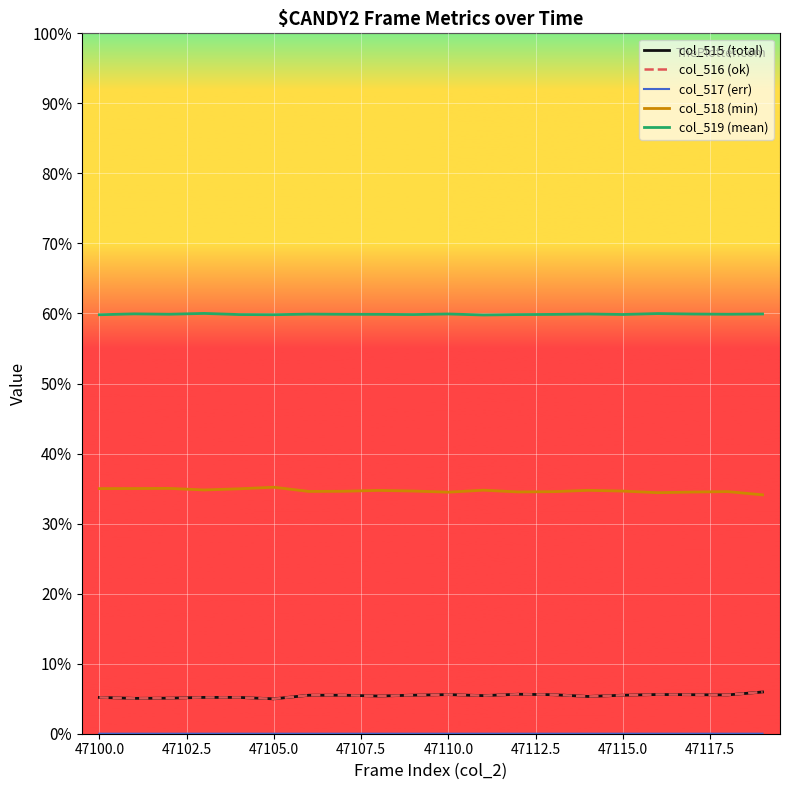

Does the chart have visible grid lines?

Yes